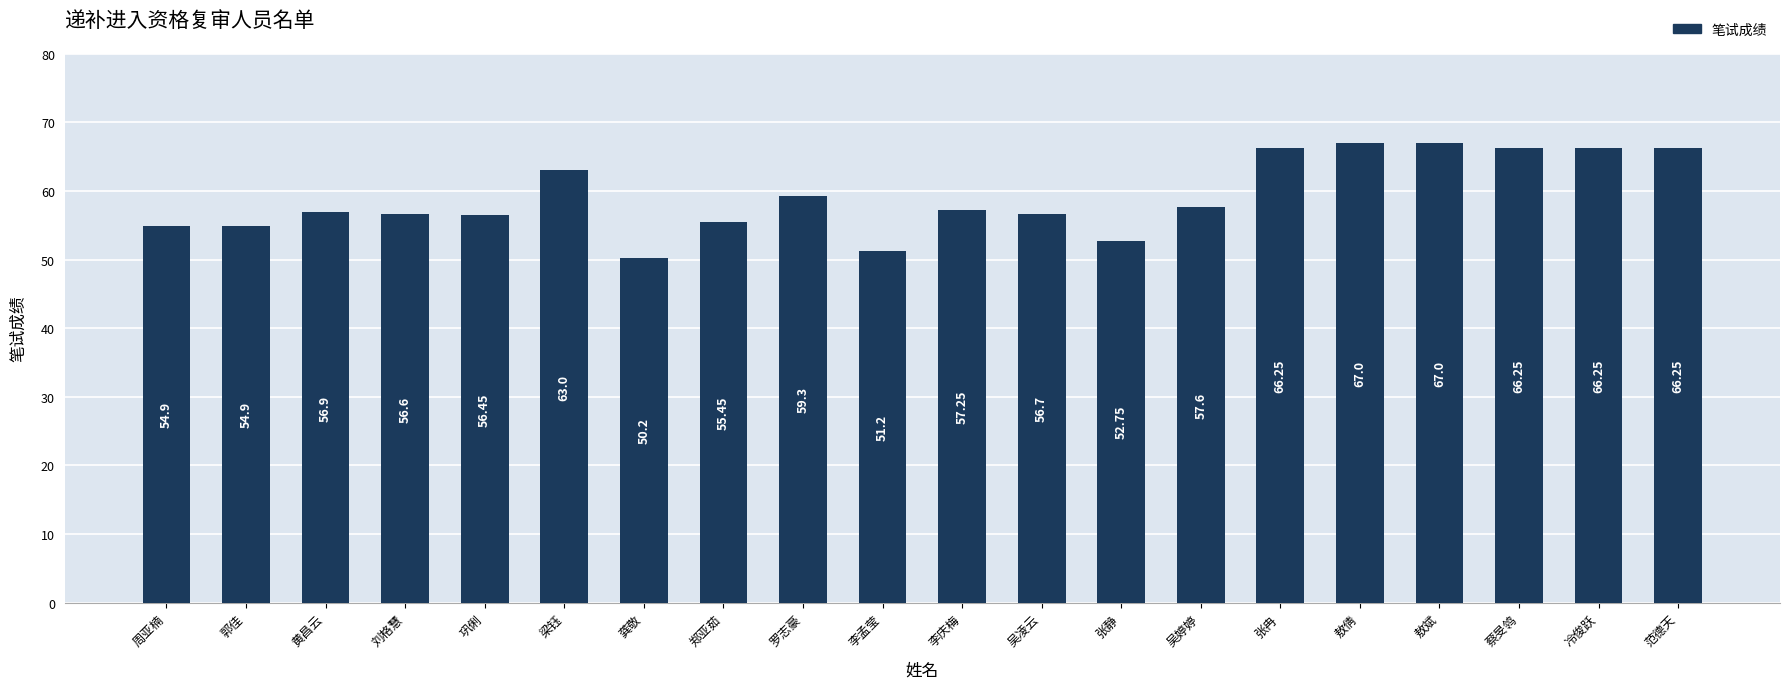

At which label does the data first exceed 57?

梁钰